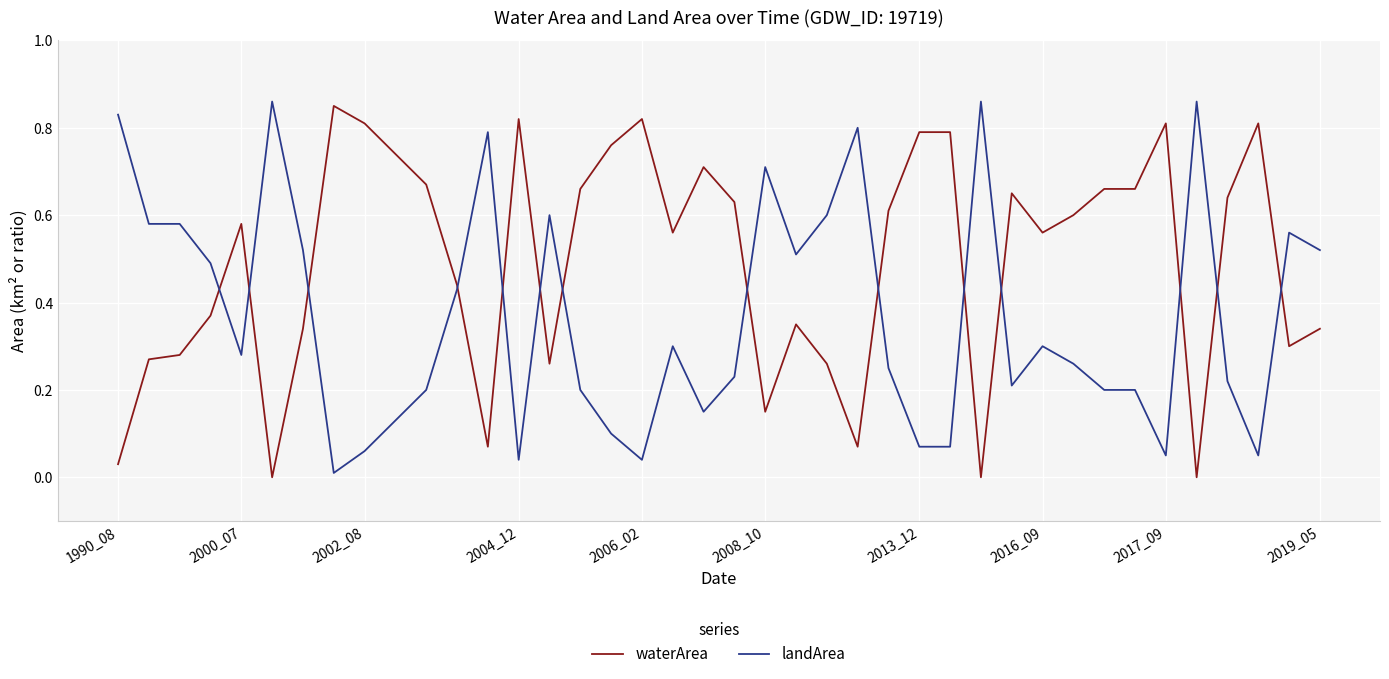

Which series has the largest total across all categories?

waterArea